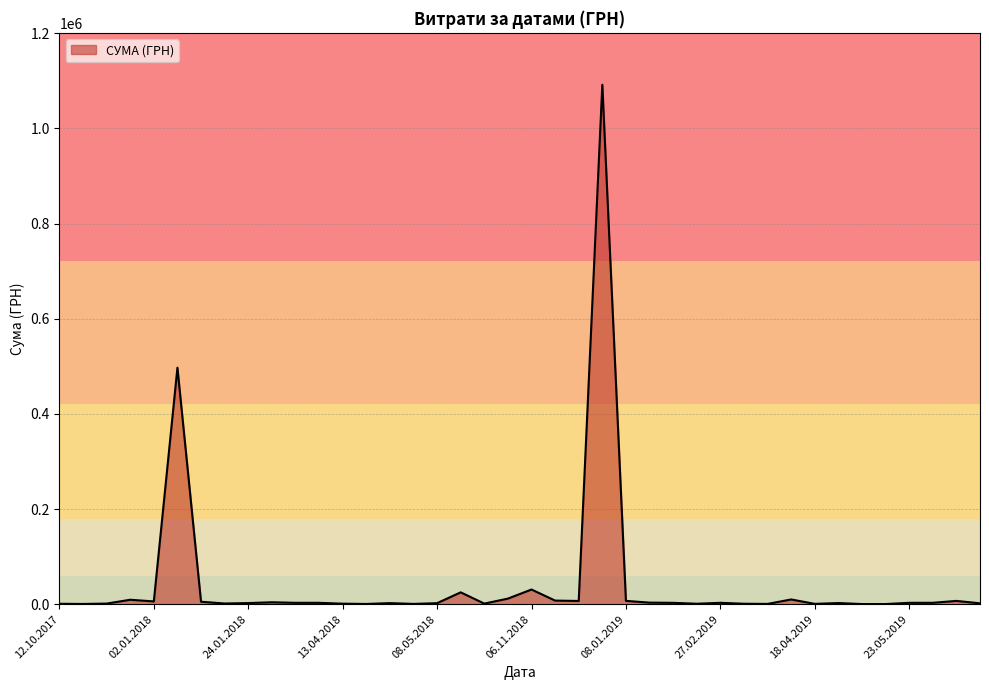

What is the maximum value shown in the chart?

1091579.5